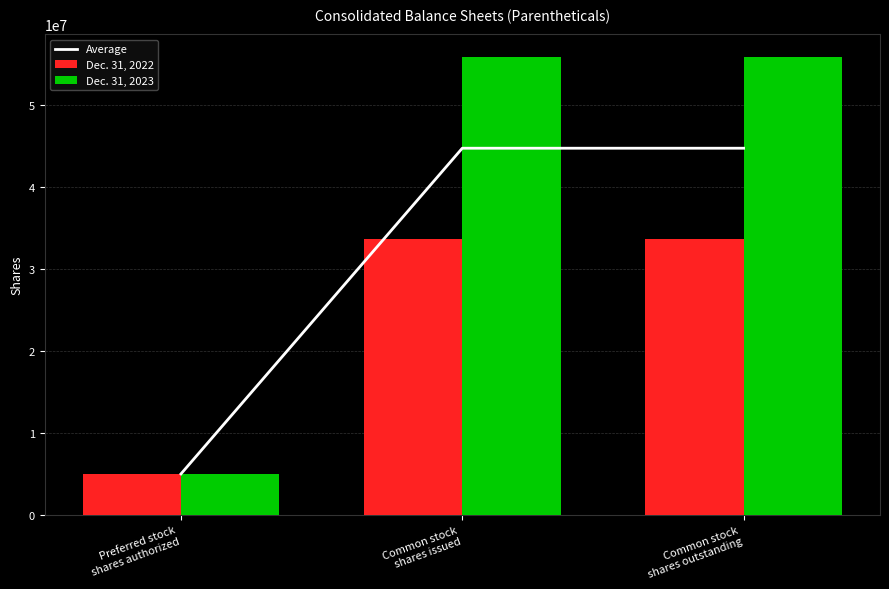

Reading left to right, list all the values displayed in this chart.

Average: 5000000	44753866	44753866
Dec. 31, 2022: 5000000	33659460	33659460
Dec. 31, 2023: 5000000	55848272	55848272